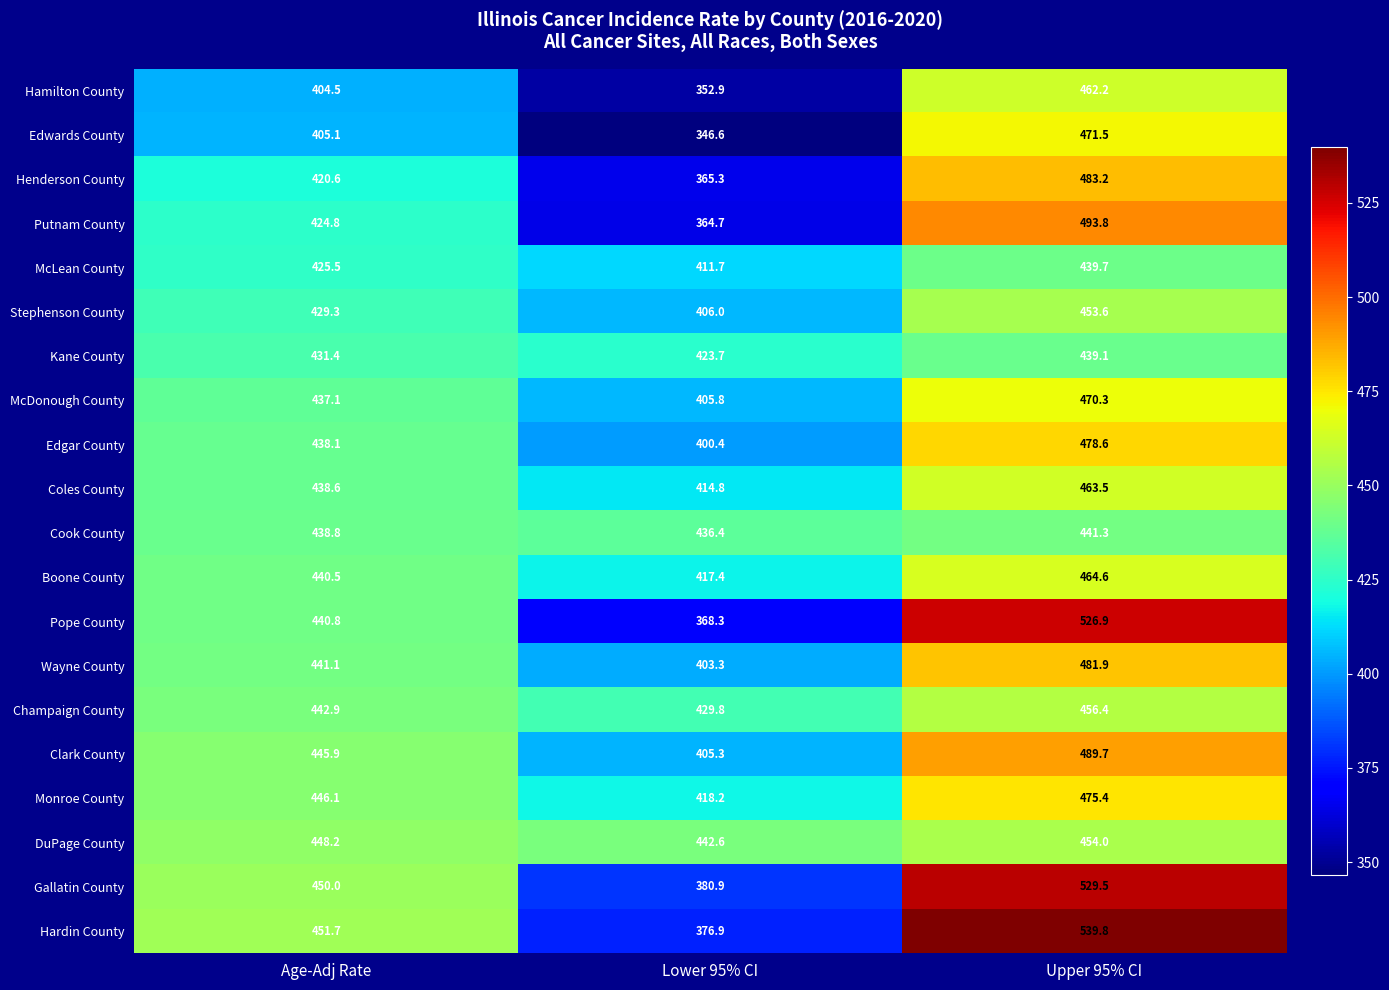

True or false: Hardin County has a value of 539.8 at Upper 95% CI.

True